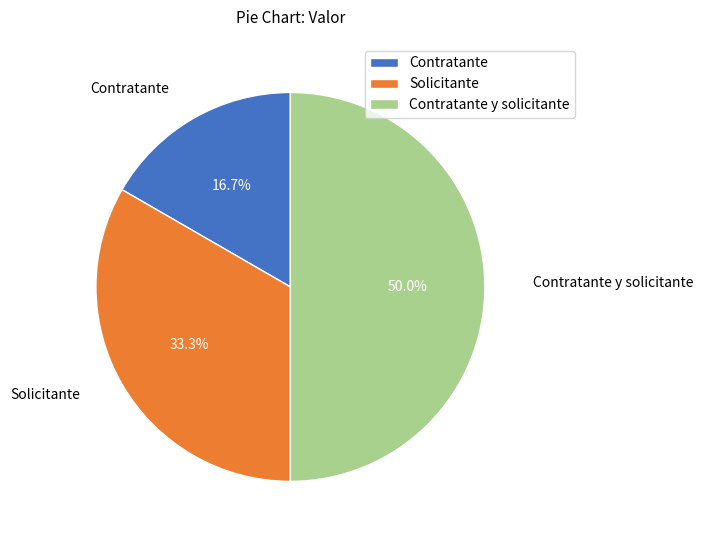

What is the largest slice in the pie chart?

Contratante y solicitante